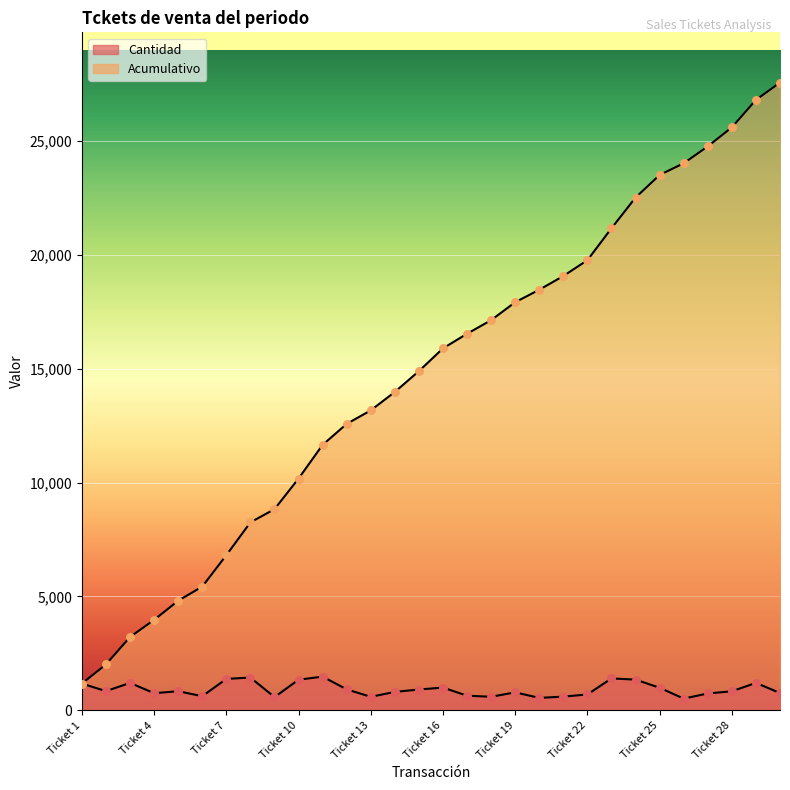

Which series has the largest total across all categories?

Acumulativo